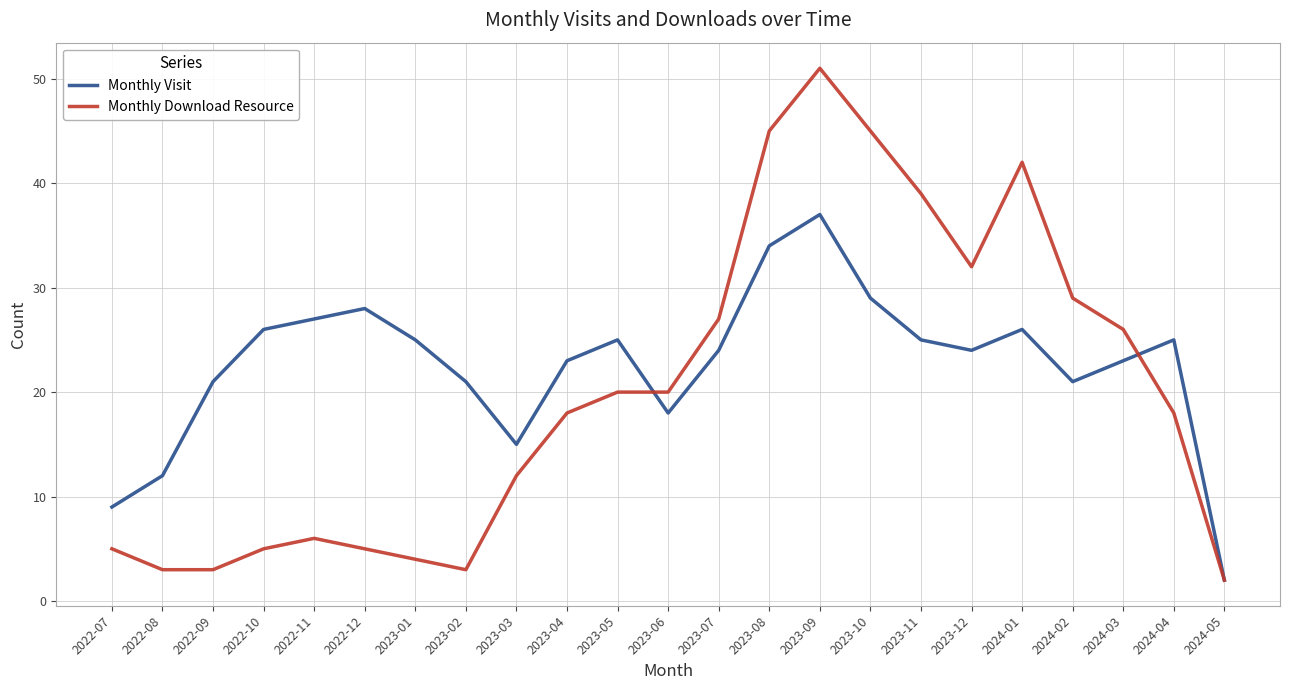

What is the total value across all series at 2023-11?

64